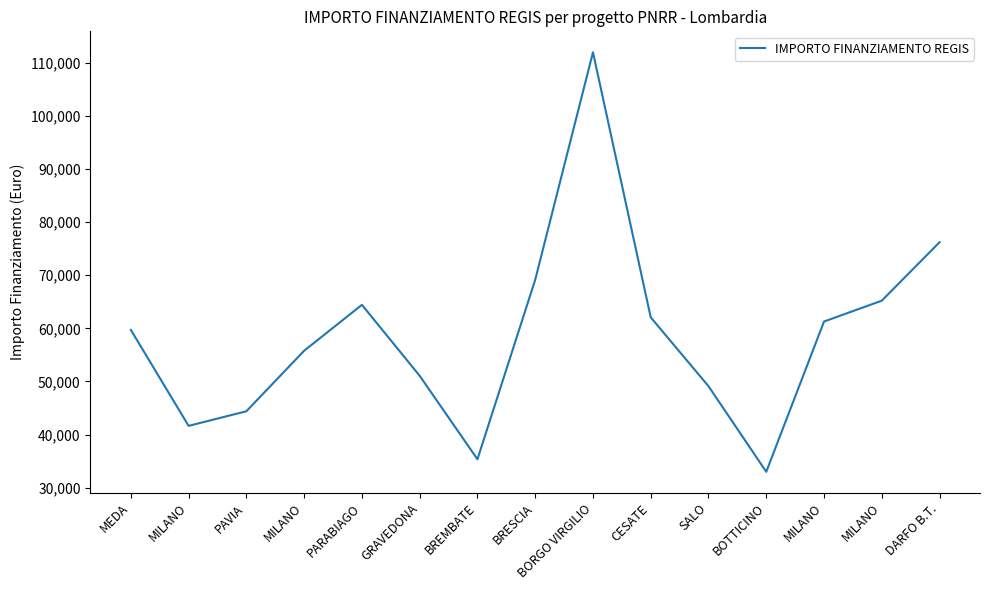

Does the chart display data point markers on the line(s)?

No